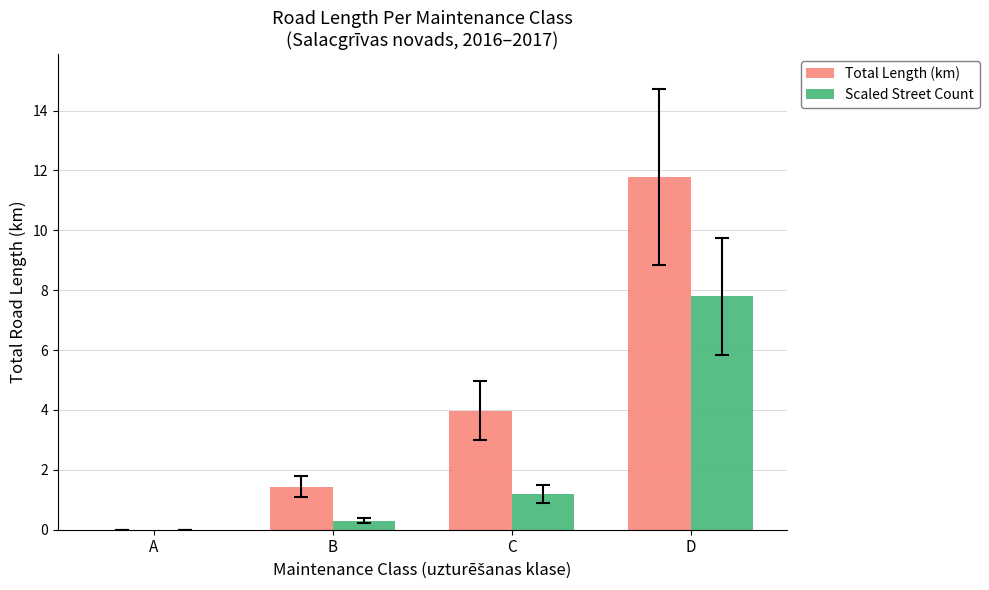

What is the maximum value shown in the chart?

11.8